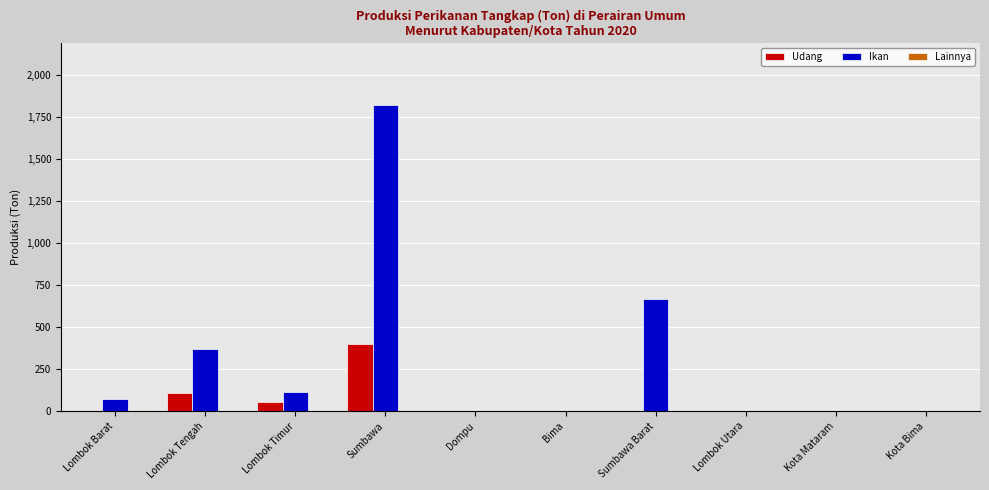

Does the chart contain stacked bars?

No